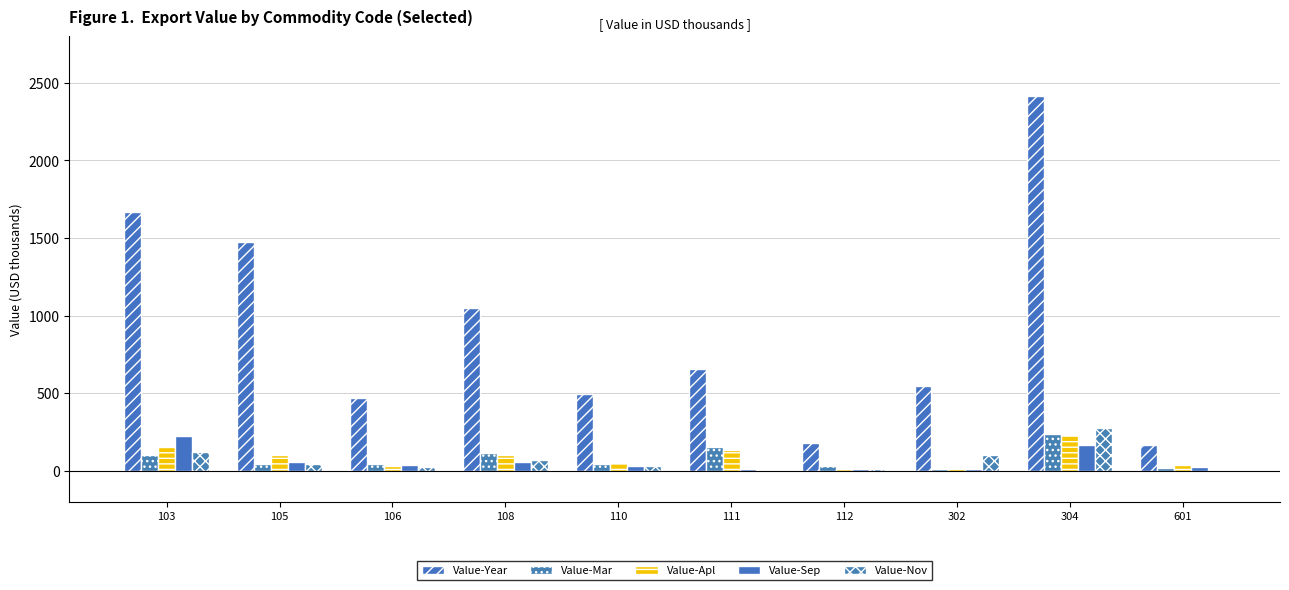

What is the value of the Value-Mar bar at the 4th from the left?

115.6